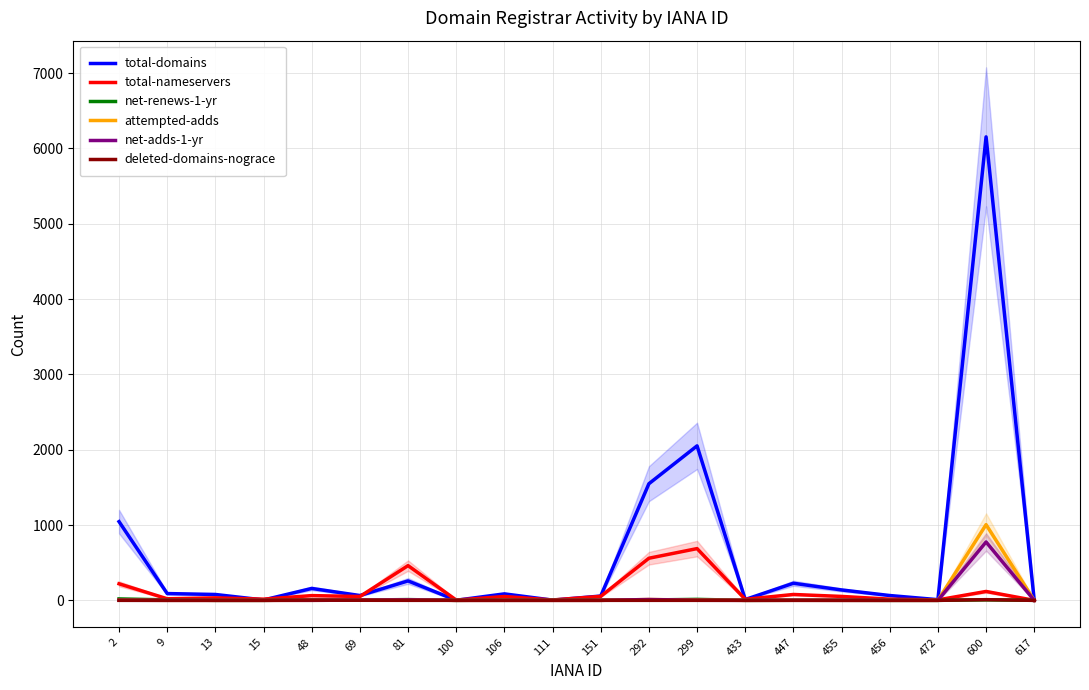

True or false: net-renews-1-yr has a value of -9 at 100.

False